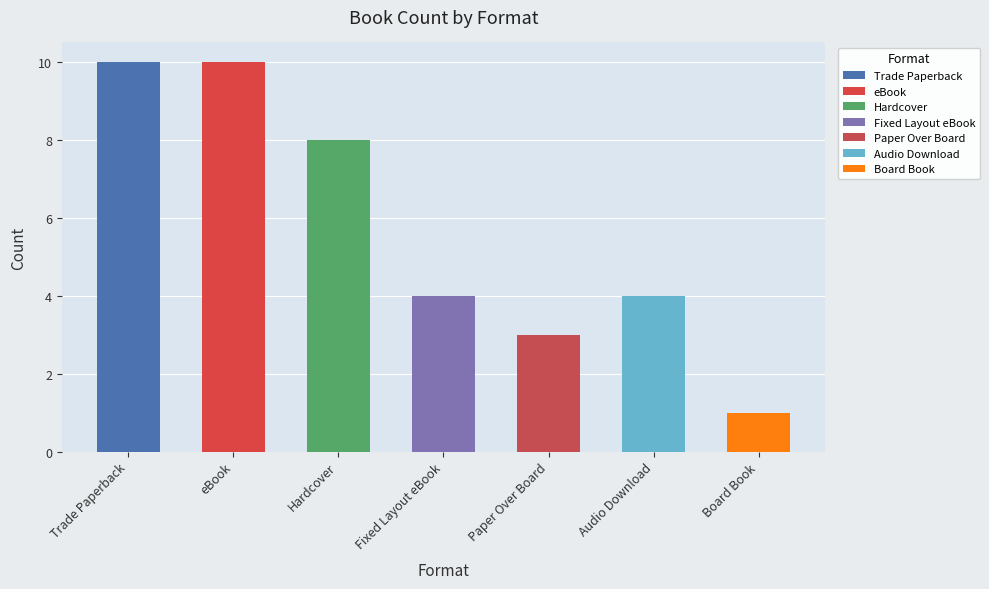

How many bars are there in total?

7